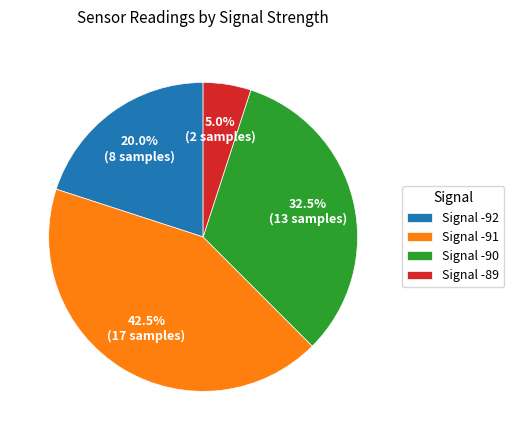

How much of the chart is everything except Signal -90?

67.5%